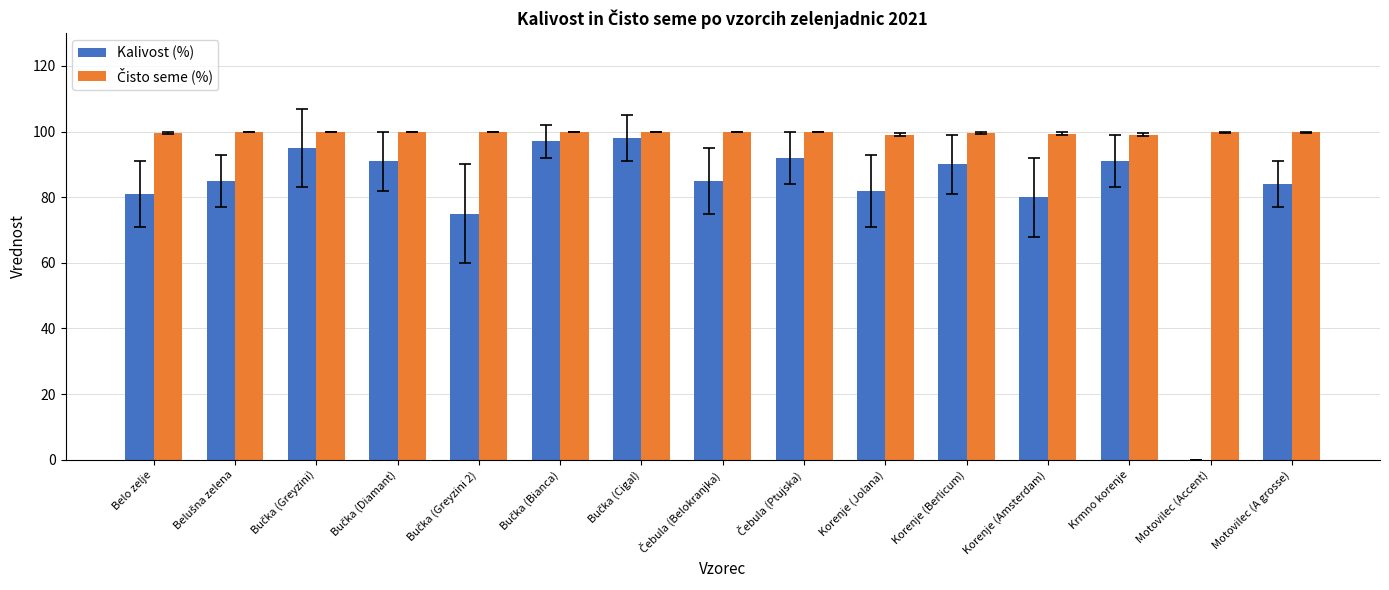

The value of Kalivost (%) at Korenje (Jolana) is 82.0. True or false?

True